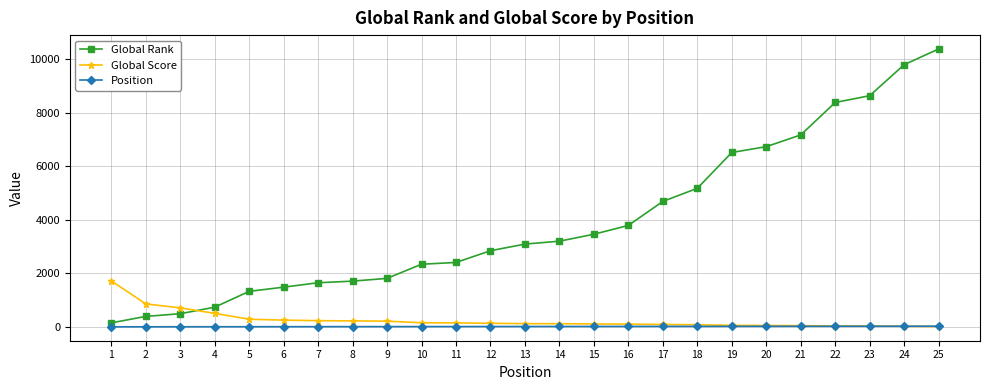

How many lines are shown in the chart?

3